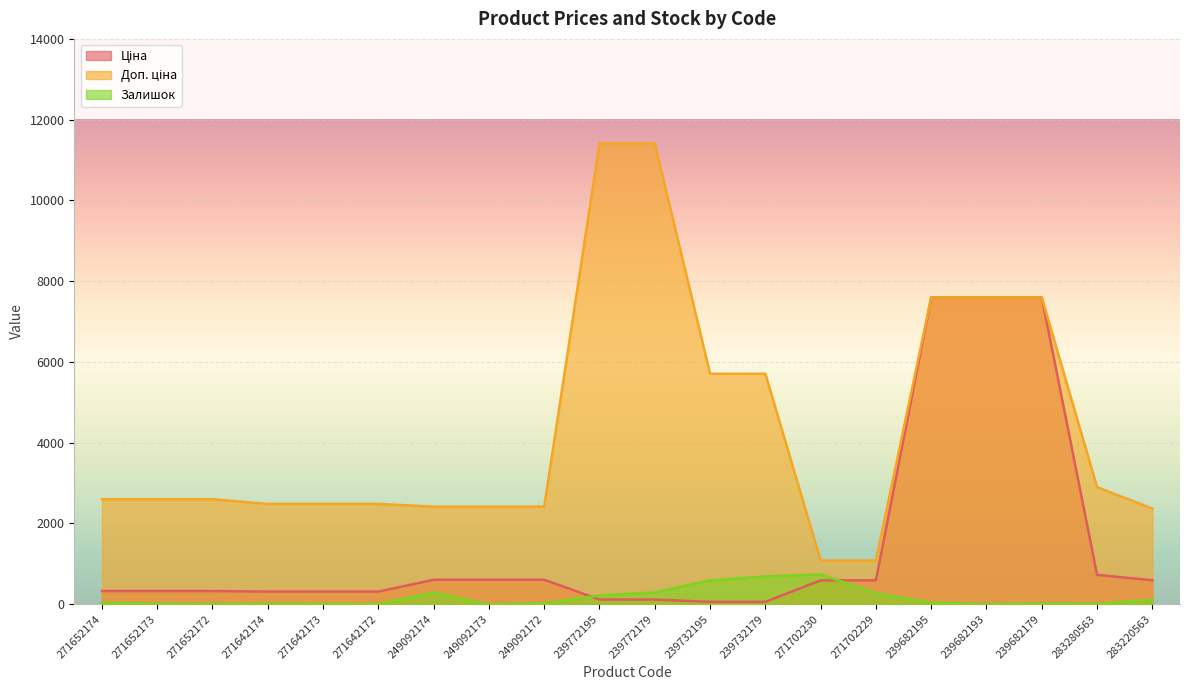

List the series in order of their peak value, highest first.

Доп. ціна, Ціна, Залишок